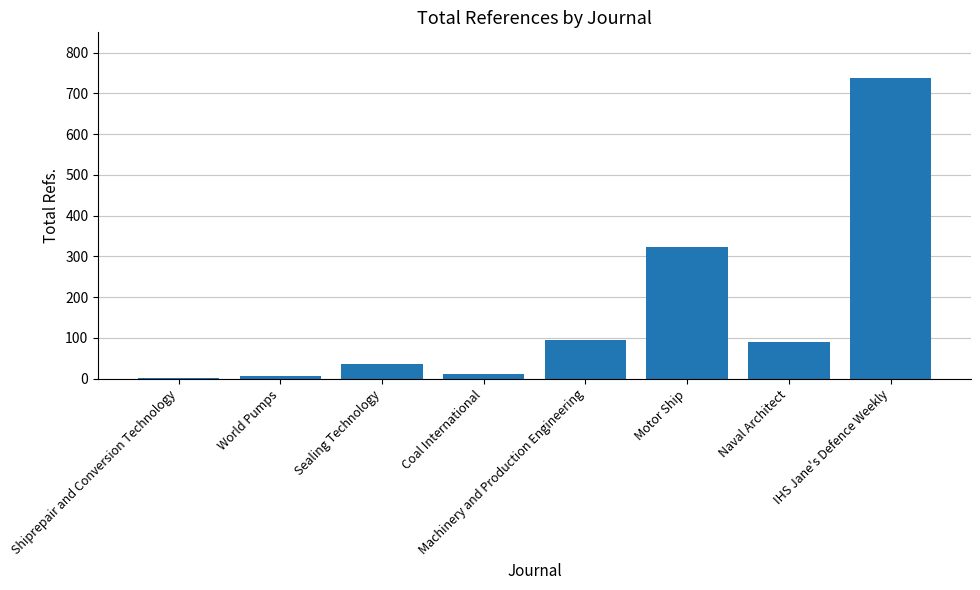

What is the change in value from Motor Ship to Naval Architect?

-235